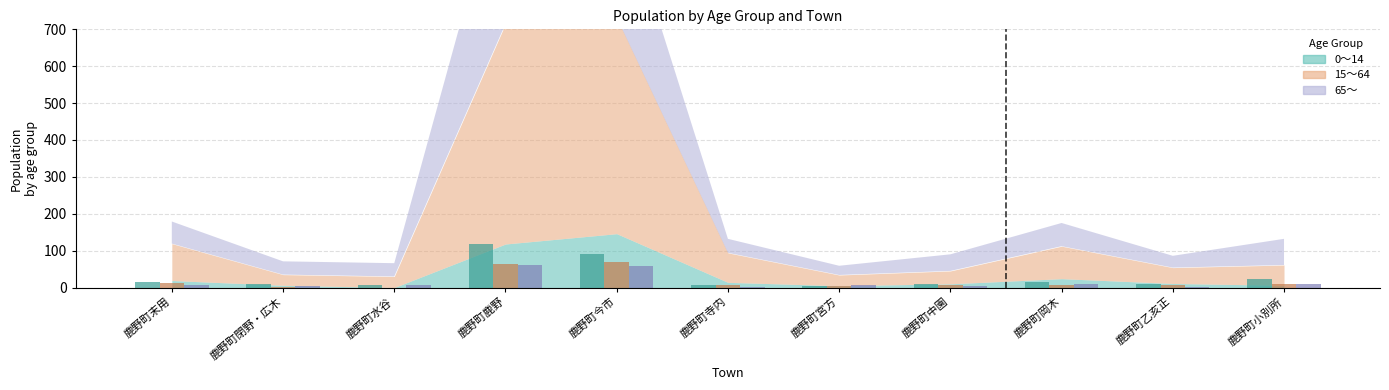

What is the greatest value displayed?

118